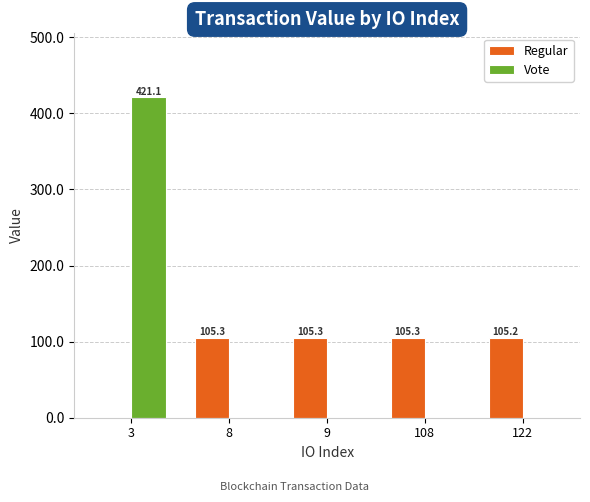

At which label is Regular closest to 52?

3